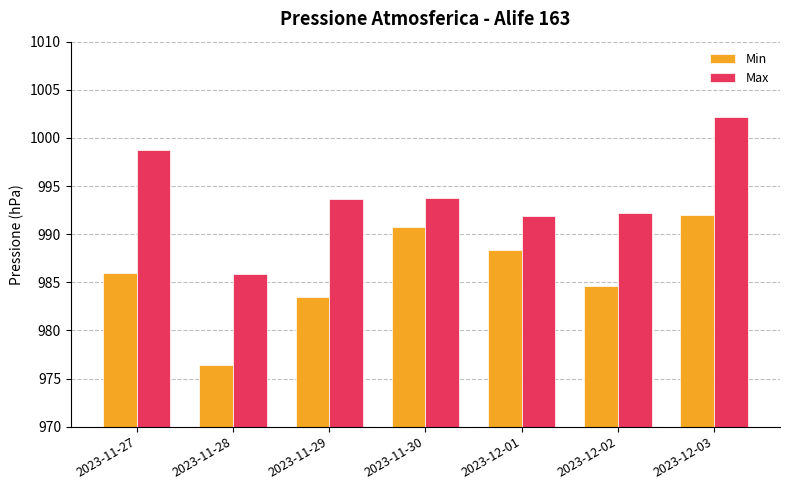

Read the Min value at 2023-12-01.

988.4